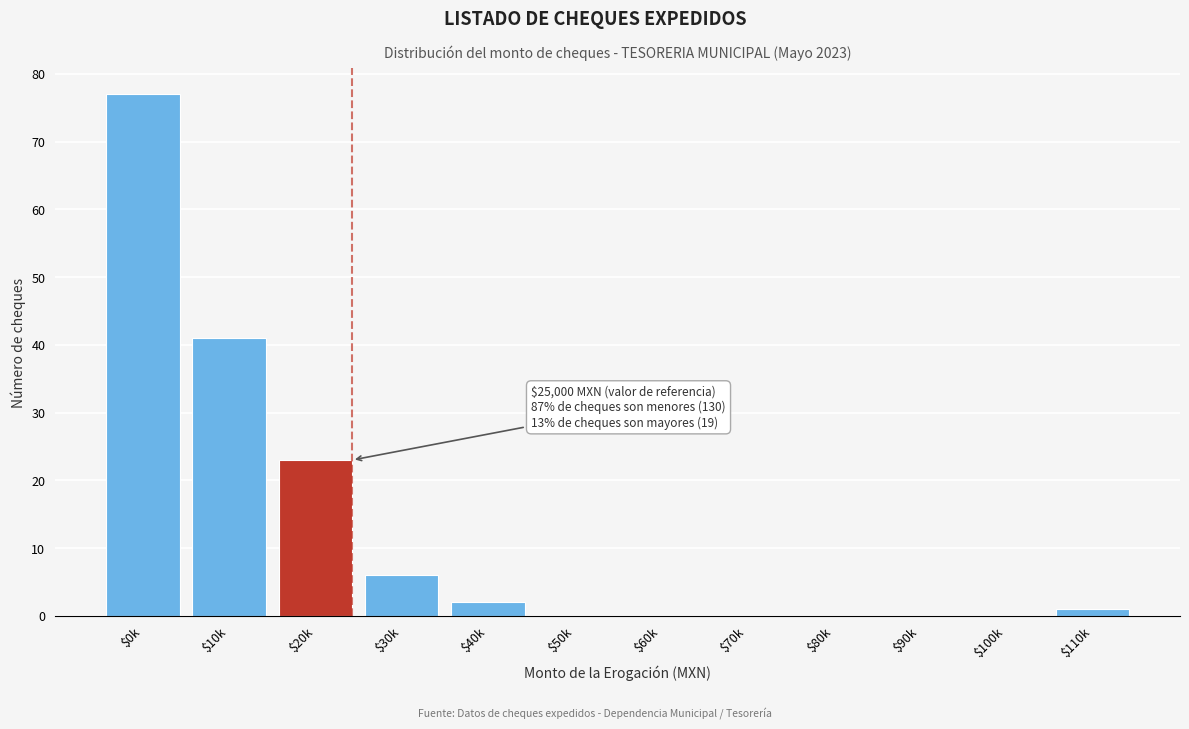

What is the sum of all values?

150